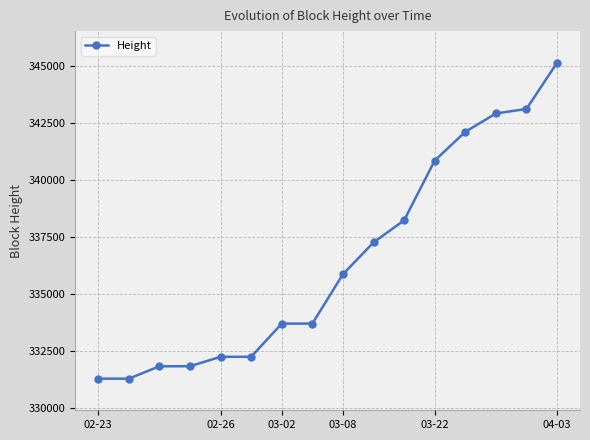

What is the value of the 12th point from the left?

340844